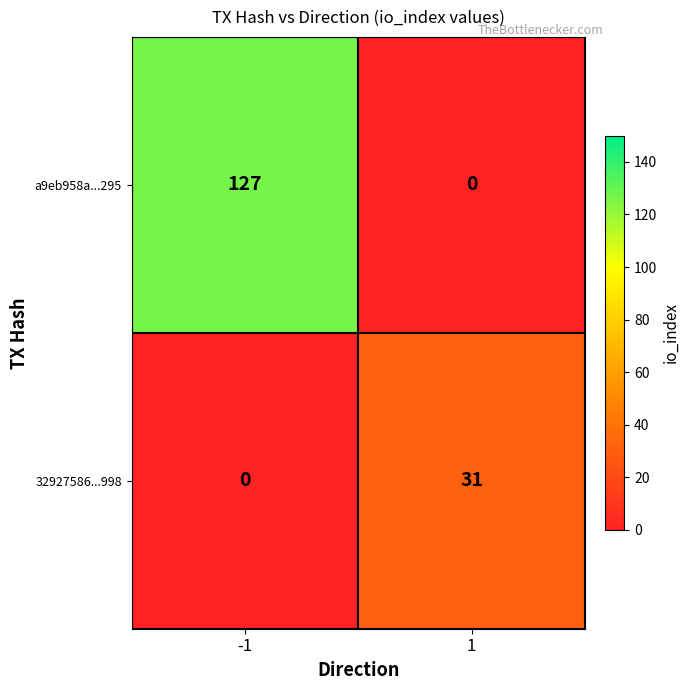

Is it true that a9eb958a...295 equals -81 at 1?

False